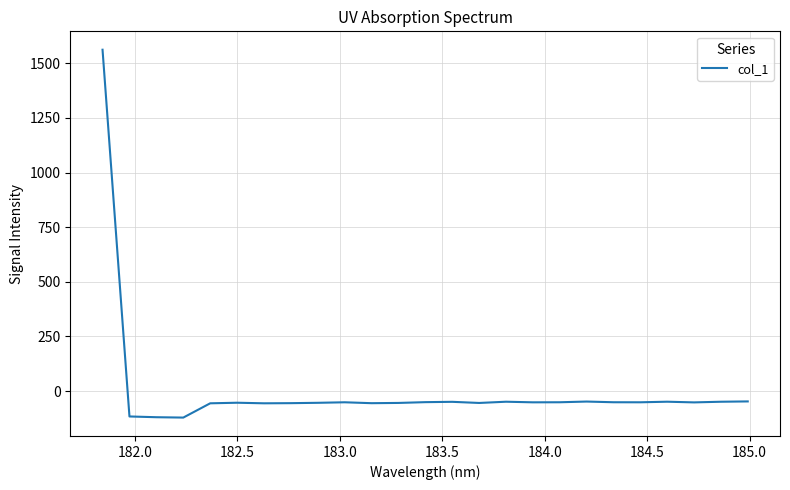

What is the sum of all values?

116.3